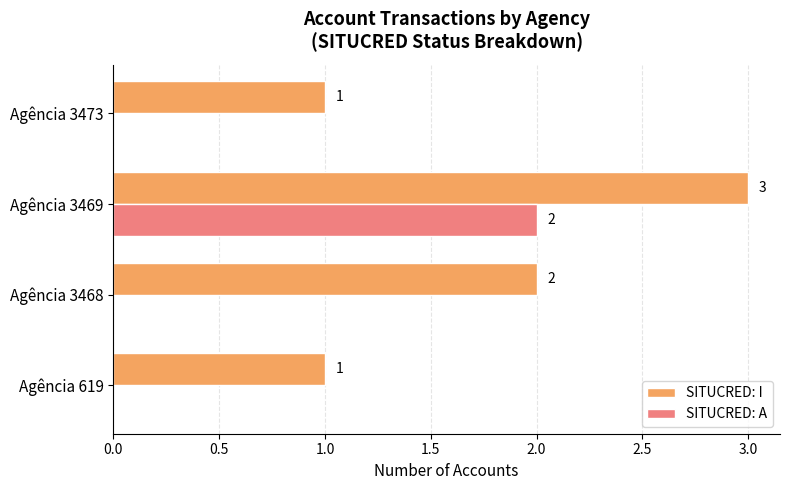

Which category has the highest value in the SITUCRED: I series?

Agência 3469